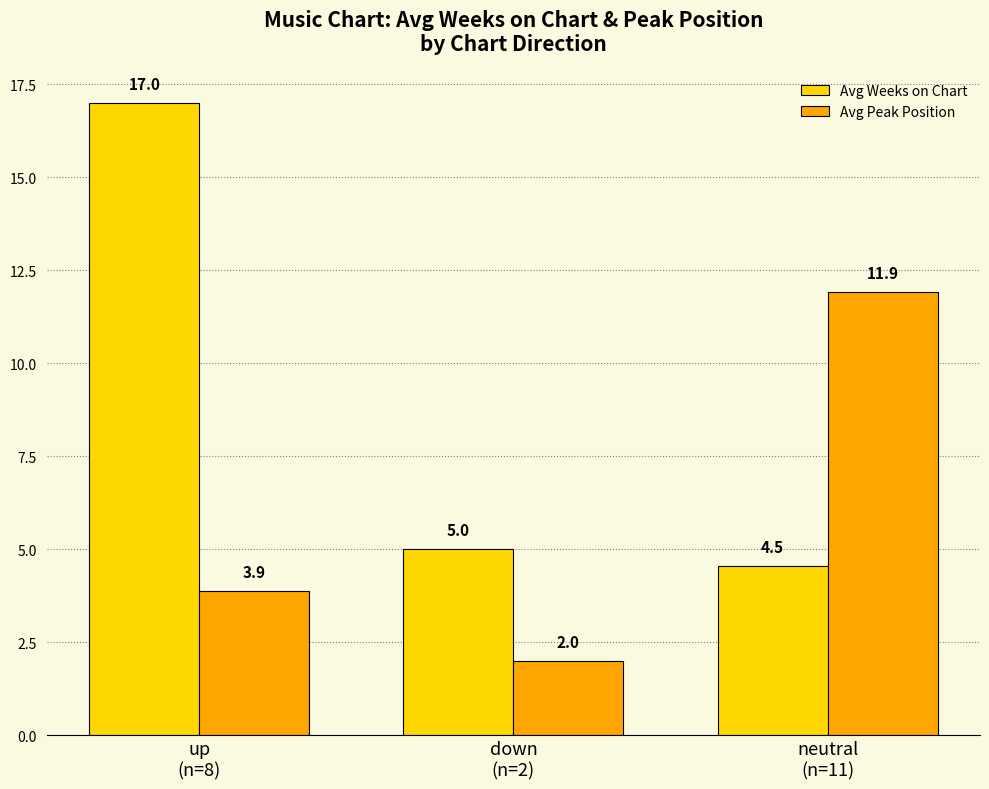

What is the average value of the Avg Peak Position series?

5.9